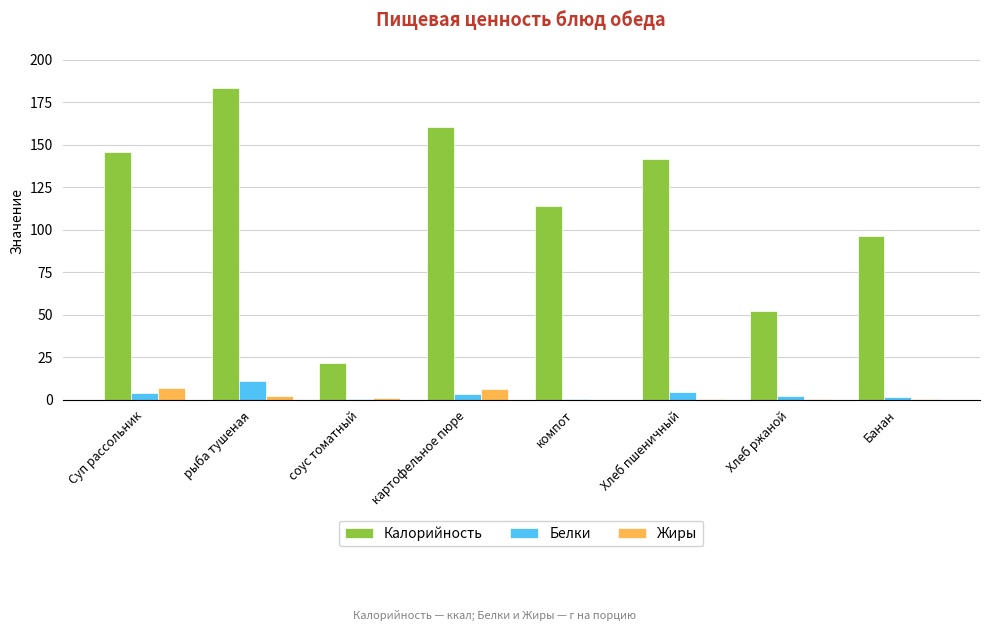

How many distinct data groups are displayed?

3